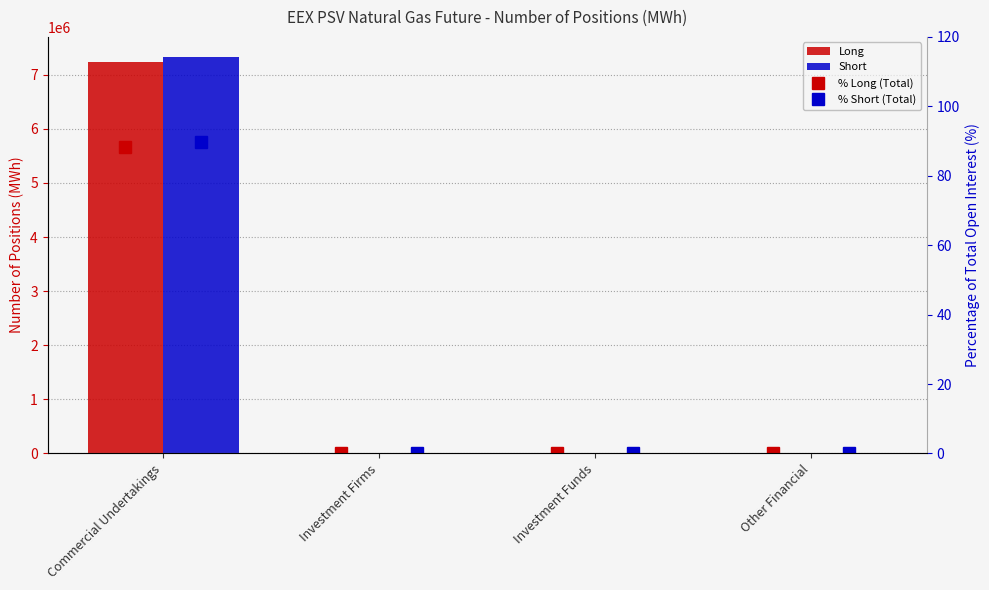

True or false: % Long (Total) has a value of 0.0 at Investment Funds.

True